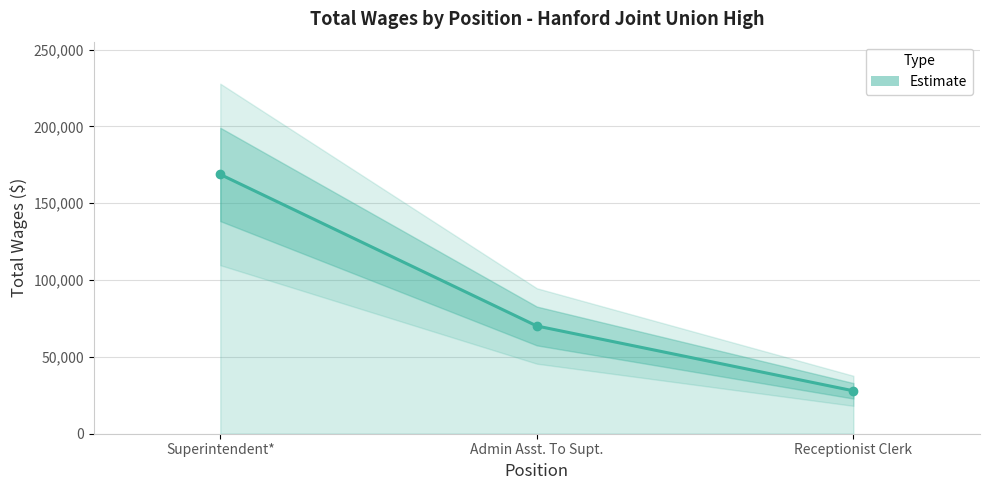

What is the approximate value at Superintendent*, to the nearest 50?

168700